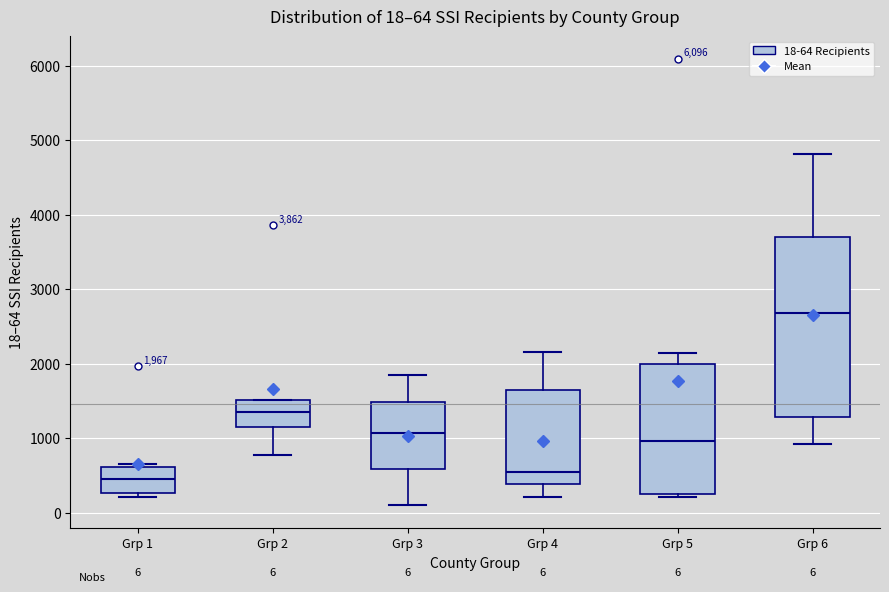

Which box's median line is the highest?

Grp 6